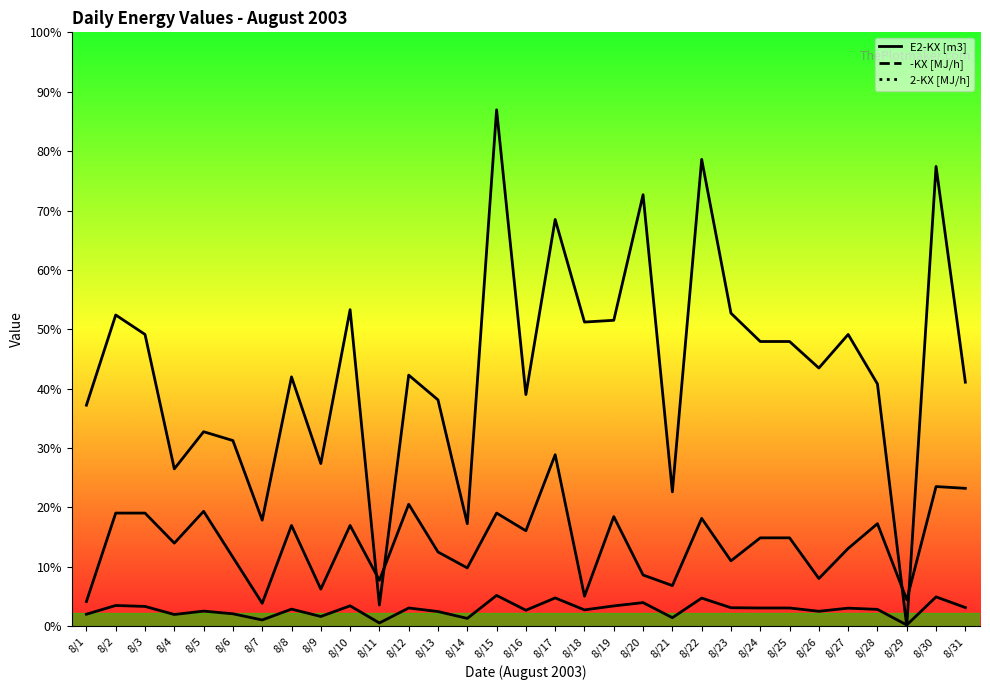

How many data points in E2-KX [m3] are less than 1?

5